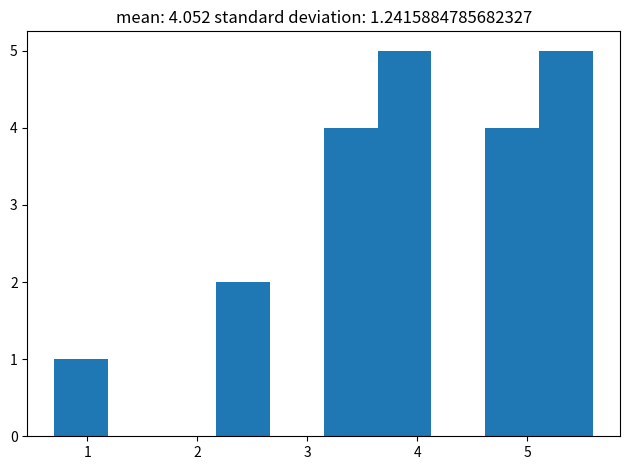

What is the height of the bar covering 2.17 to 2.66 on the x-axis? Neither the bar edges nor the heights are printed on the chart, so give them approximately, as read against the axes.

2